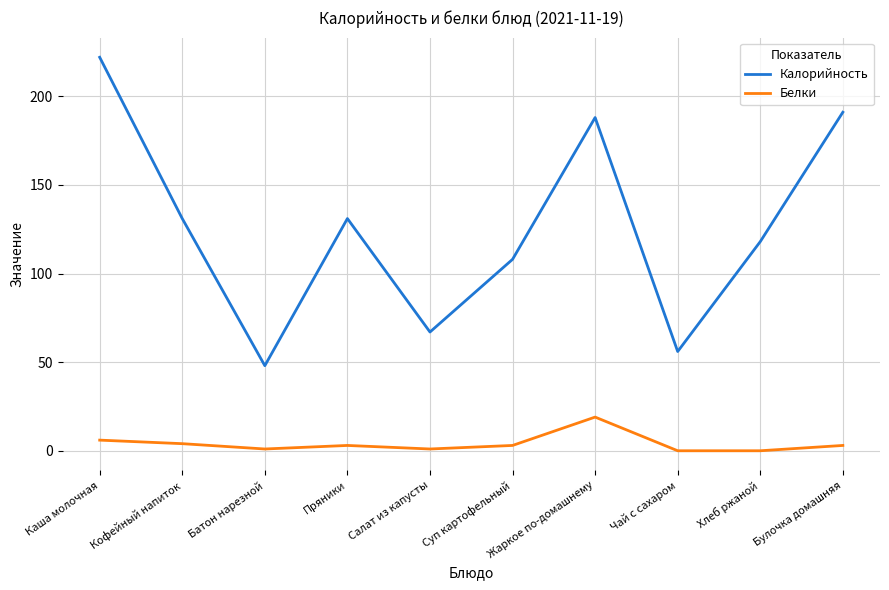

What is the greatest value displayed?

222